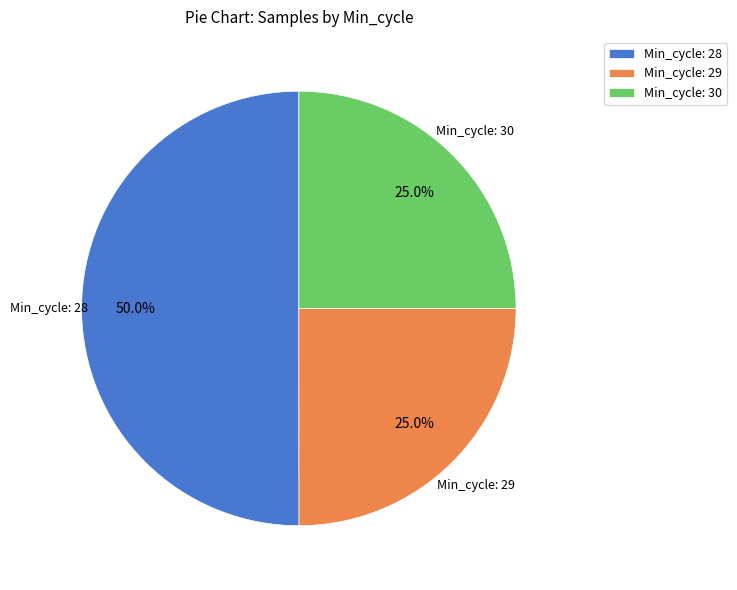

Does Min_cycle: 29 account for over 50% of the chart?

No